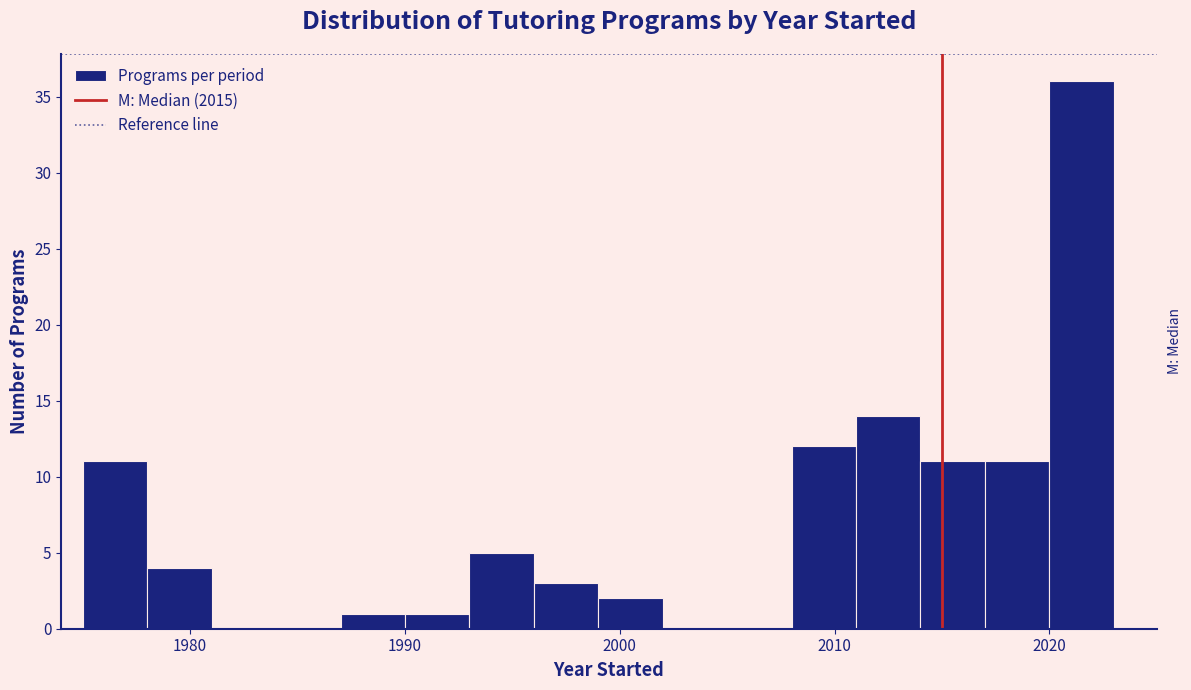

Read against the x-axis, roughly where is the centre of the tallest bar?

2022